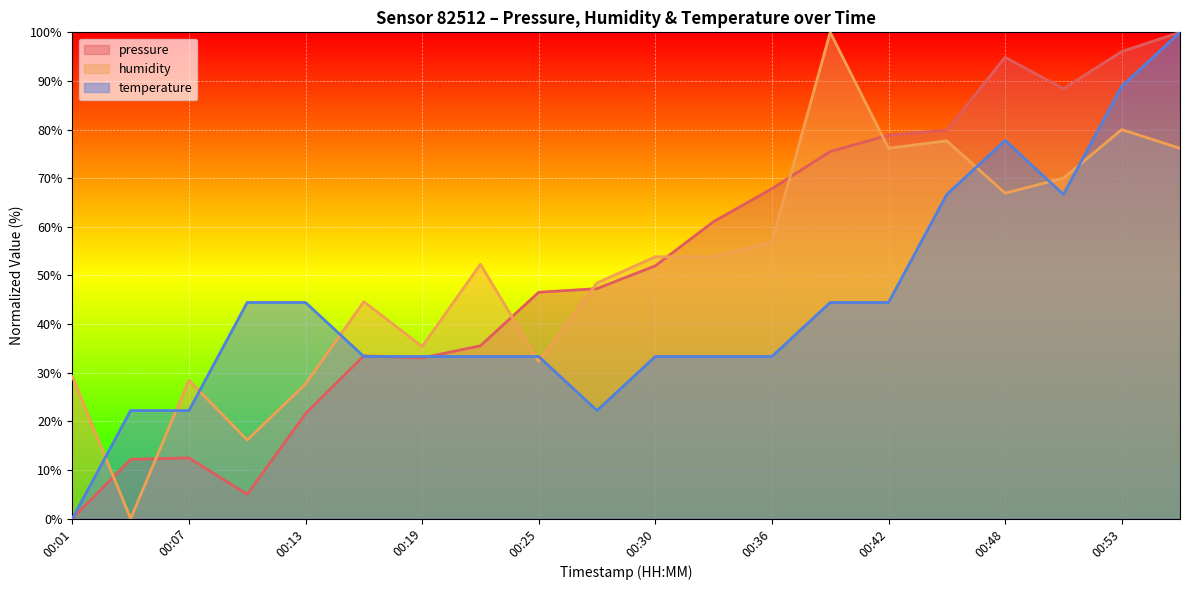

What is the greatest value displayed?

100.0